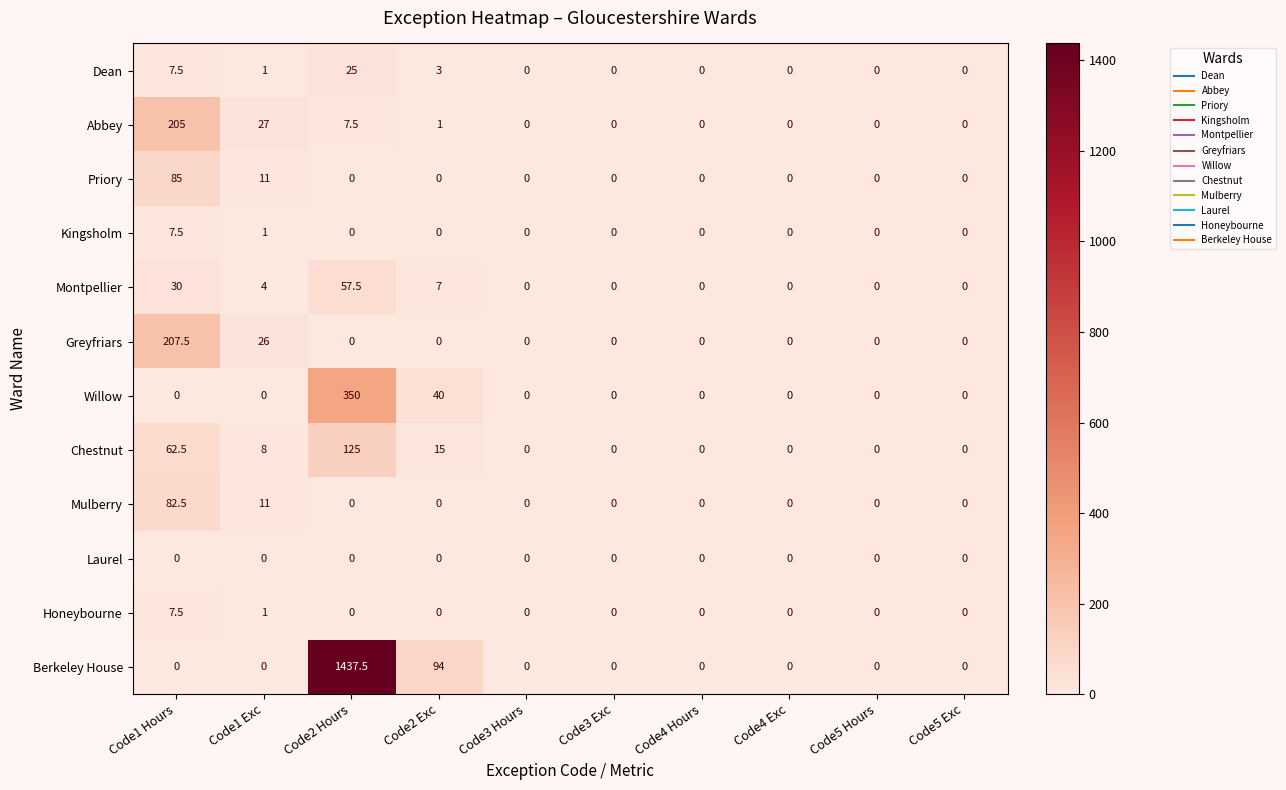

What is the sum of all Honeybourne values?

8.5